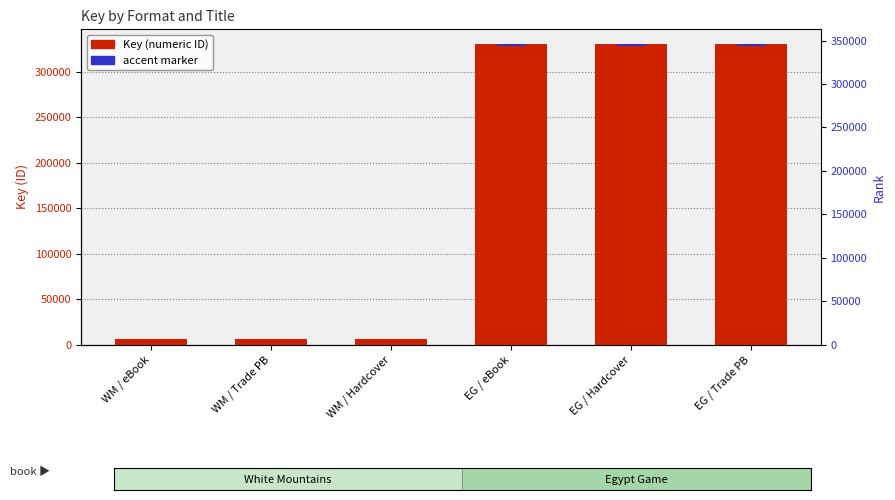

What is the approximate value of Key (numeric ID) at EG / eBook?

329965.0